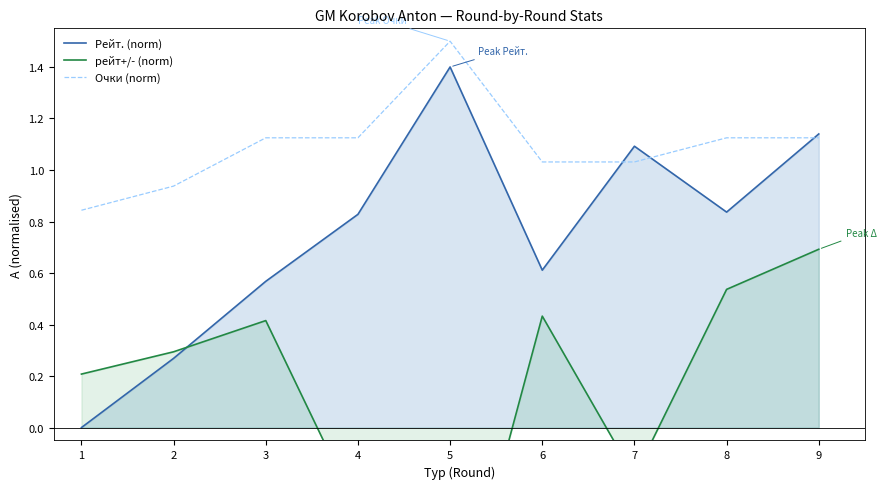

Is the value of Рейт. (norm) at 9 greater than the value of рейт+/- (norm) at 5?

Yes